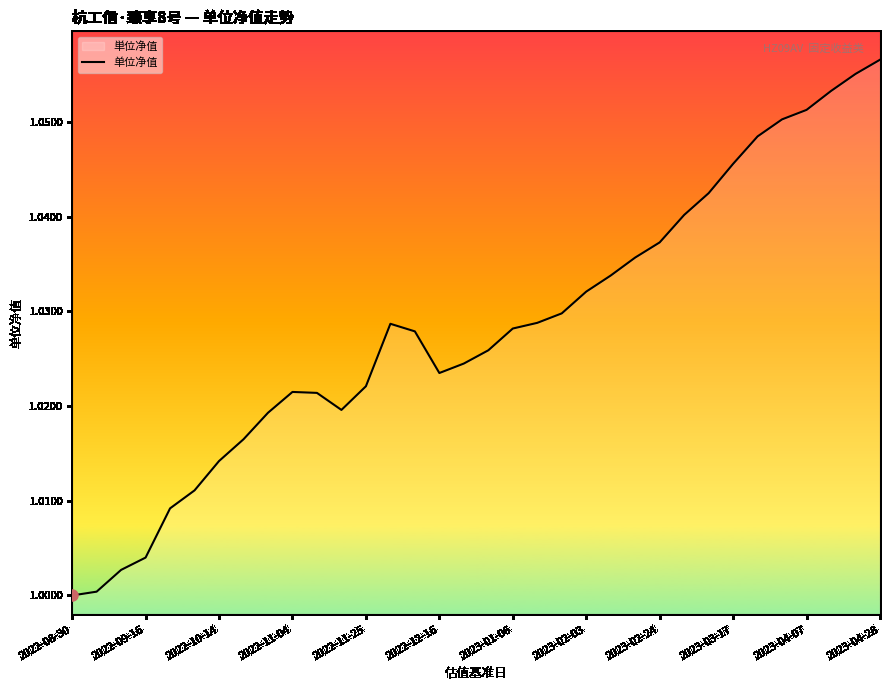

Which has a higher value, 2022-11-25 or 2023-04-07?

2023-04-07